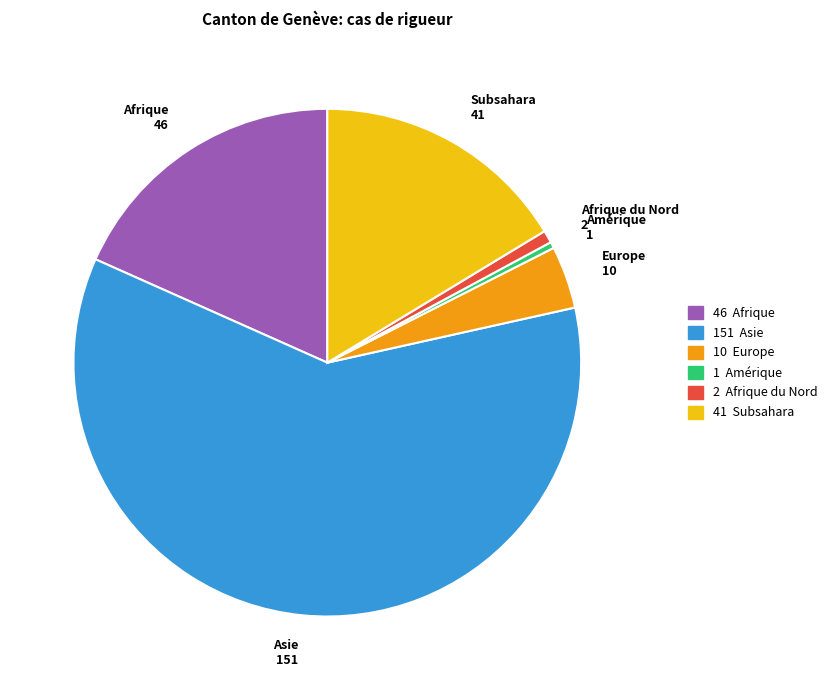

Does Asie 151 account for over 50% of the chart?

Yes